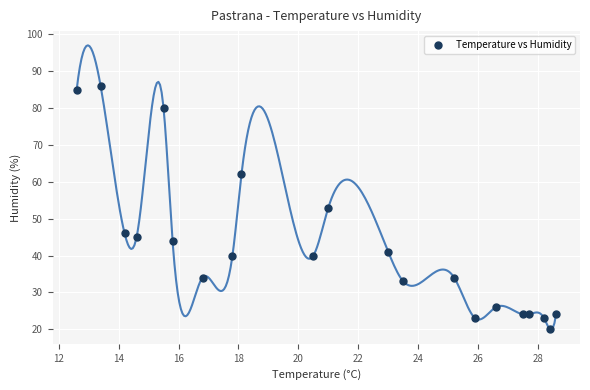

What is the range of Y values (max minus min)?

66